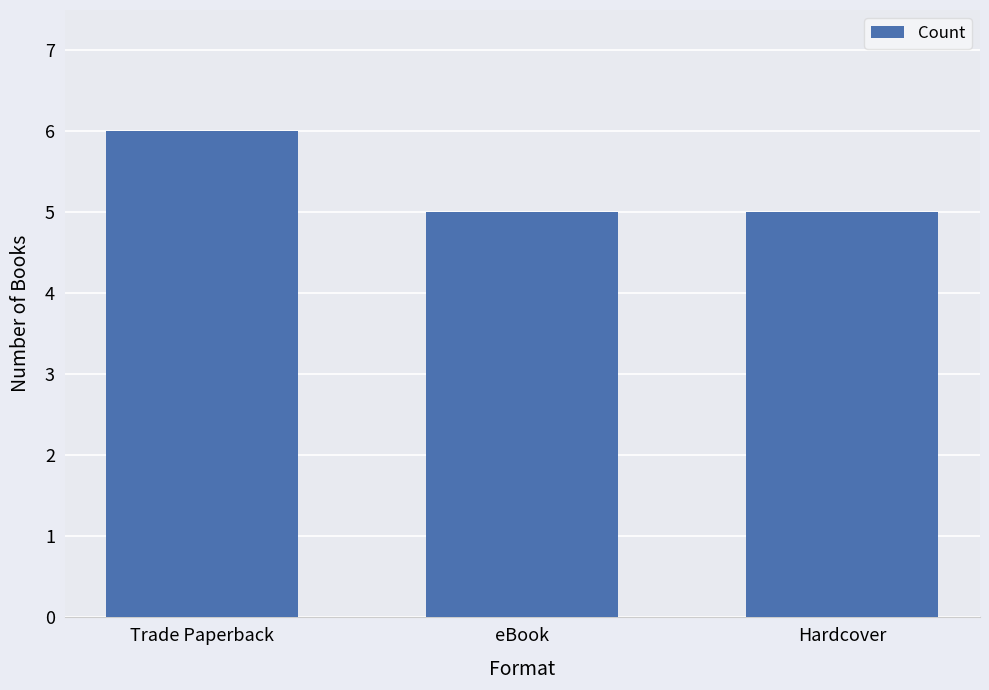

What is the label of the 2nd bar from the right?

eBook